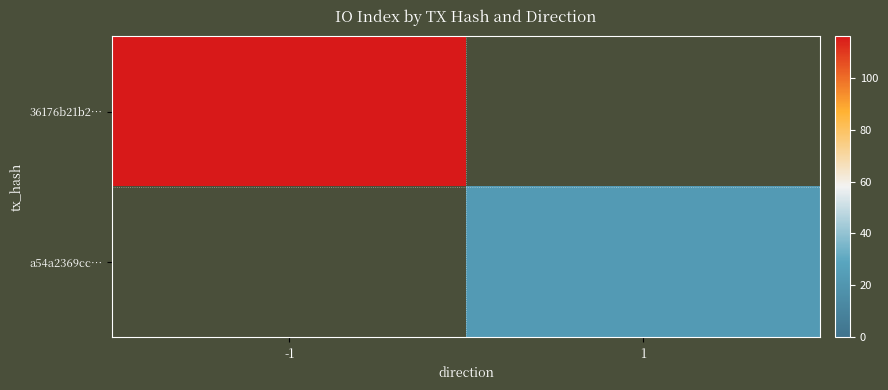

How many categories are shown in the chart?

2